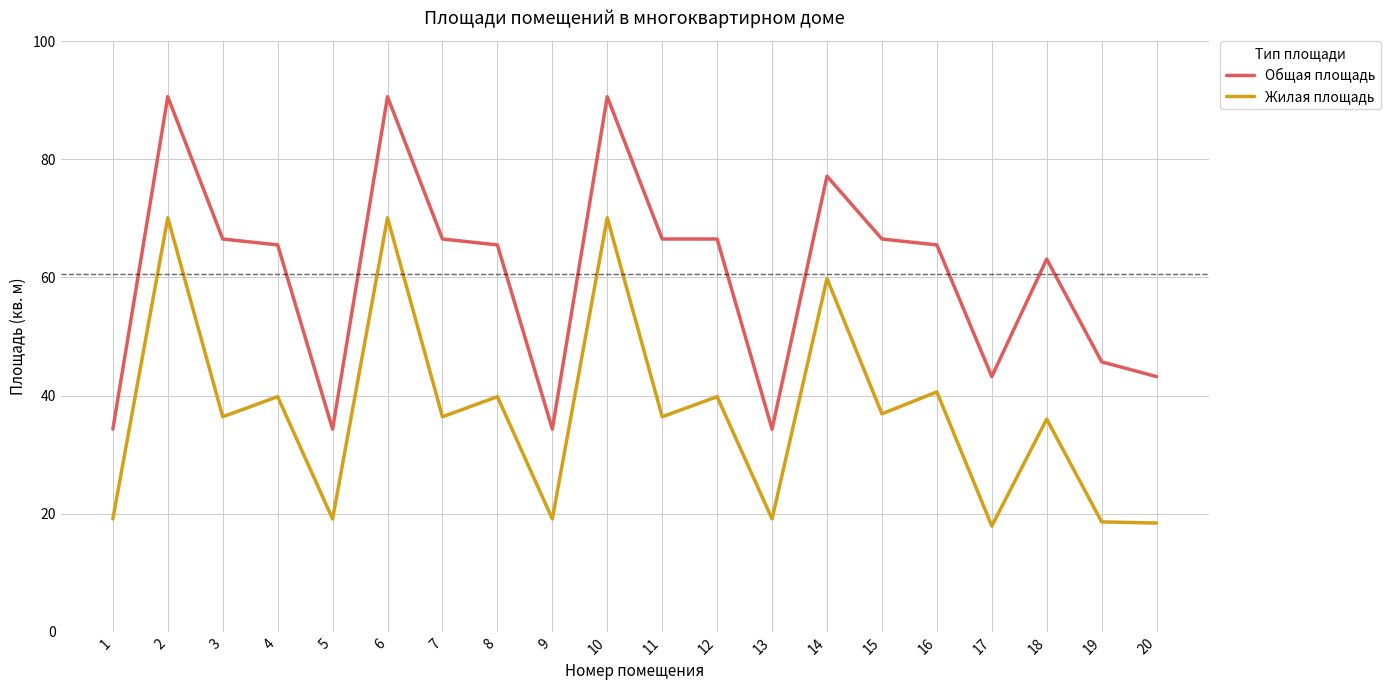

Which series has the widest spread of values?

Общая площадь